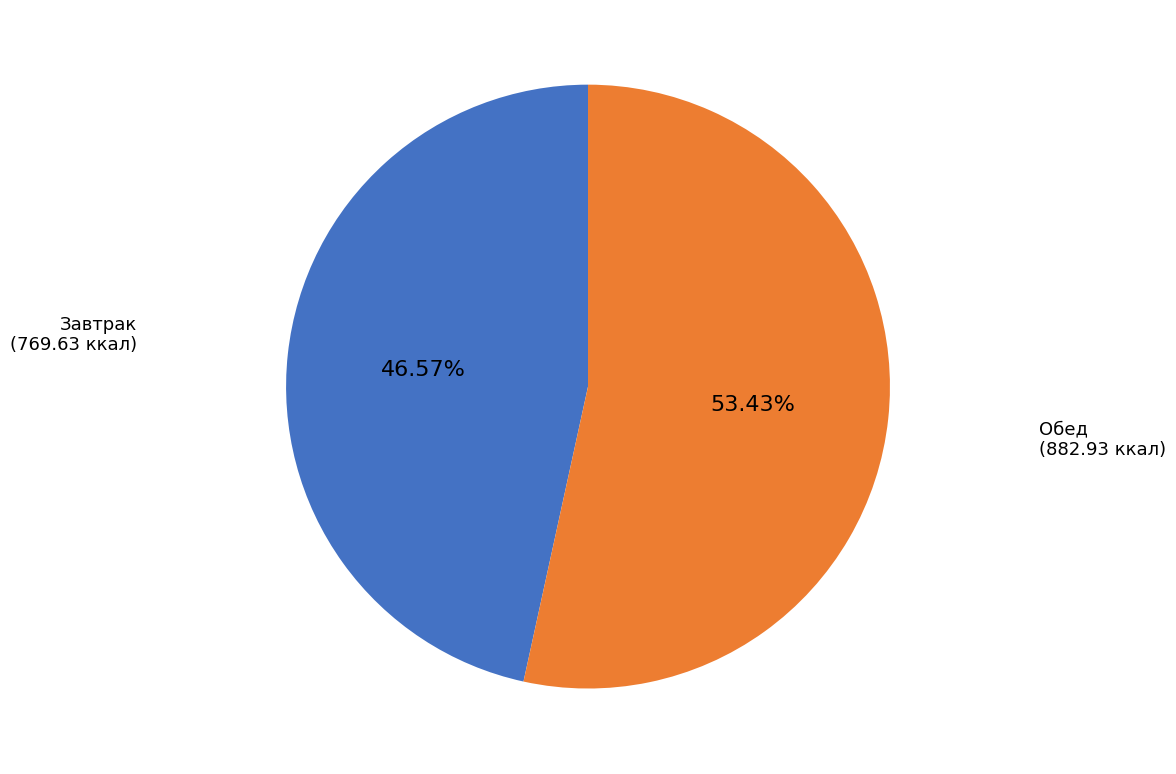

Rank the categories by value from lowest to highest.

Завтрак, Обед